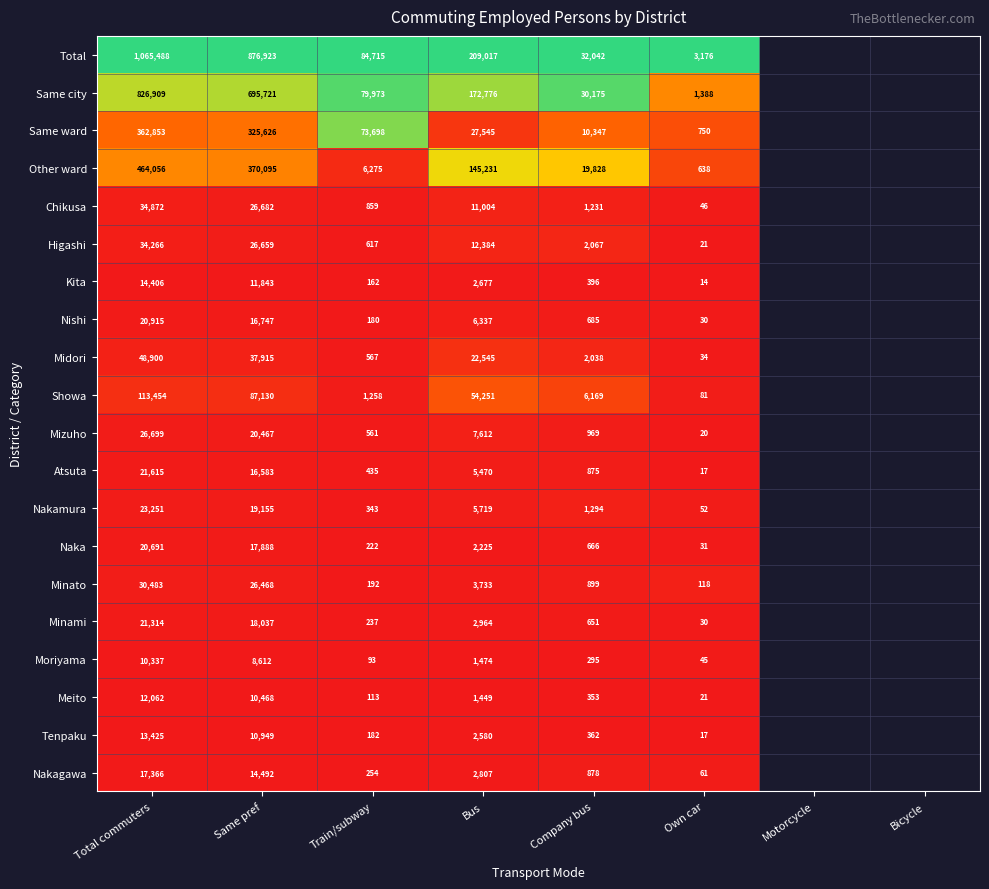

Which series has the largest range (max minus min)?

Total